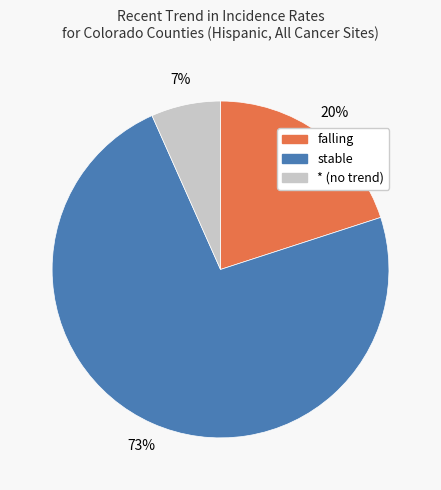

True or false: stable accounts for 73% of the total.

True